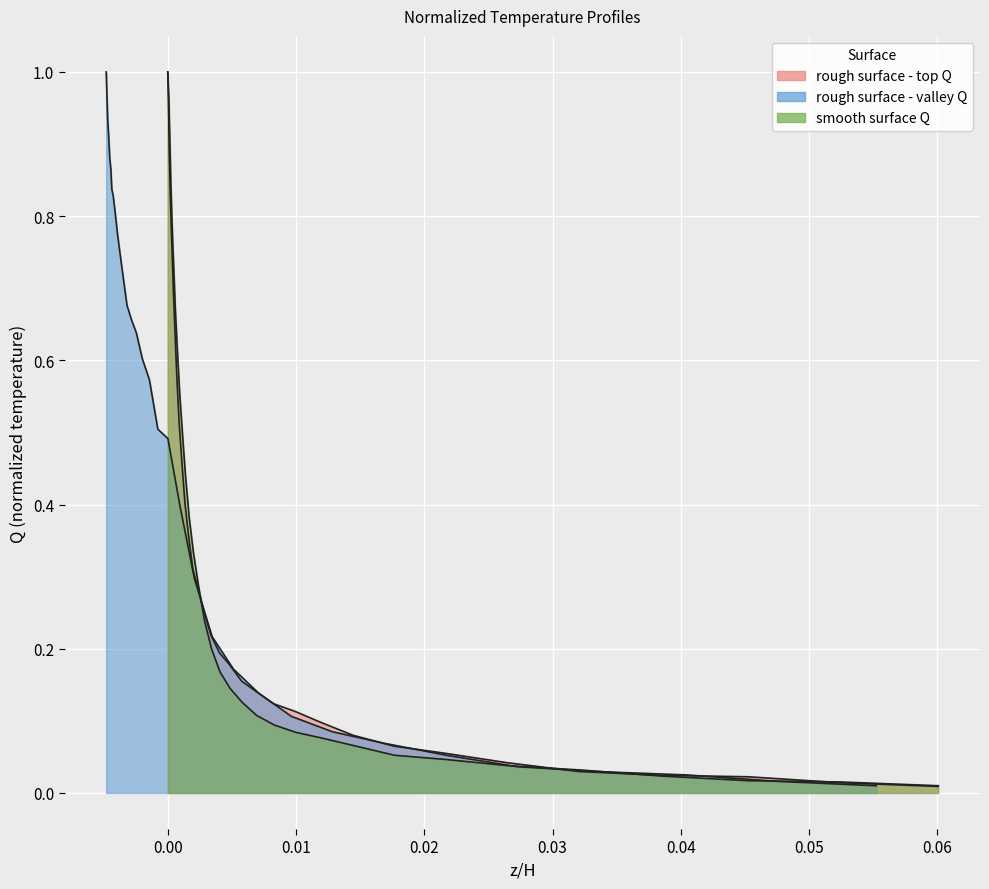

Reading left to right, transcribe all the data shown in this chart.

rough surface - top Q: 1.0	1.0	0.9	0.8	0.8	0.7	0.7	0.6	0.6	0.5	0.5	0.4	0.4	0.3	0.3	0.3	0.2	0.2	0.2	0.2	0.1	0.1	0.1	0.1	0.1	0.1	0.1	0.0	0.0	0.0	0.0	0.0	0.0
rough surface - valley Q: 1.0	1.0	0.9	0.9	0.9	0.9	0.8	0.8	0.8	0.8	0.7	0.7	0.7	0.7	0.6	0.6	0.6	0.5	0.5	0.4	0.3	0.2	0.2	0.1	0.1	0.1	0.1	0.1	0.0	0.0	0.0	0.0	0.0
smooth surface Q: 1.0	1.0	0.9	0.8	0.8	0.8	0.7	0.7	0.6	0.6	0.5	0.4	0.4	0.3	0.3	0.2	0.2	0.2	0.1	0.1	0.1	0.1	0.1	0.1	0.1	0.1	0.0	0.0	0.0	0.0	0.0	0.0	0.0